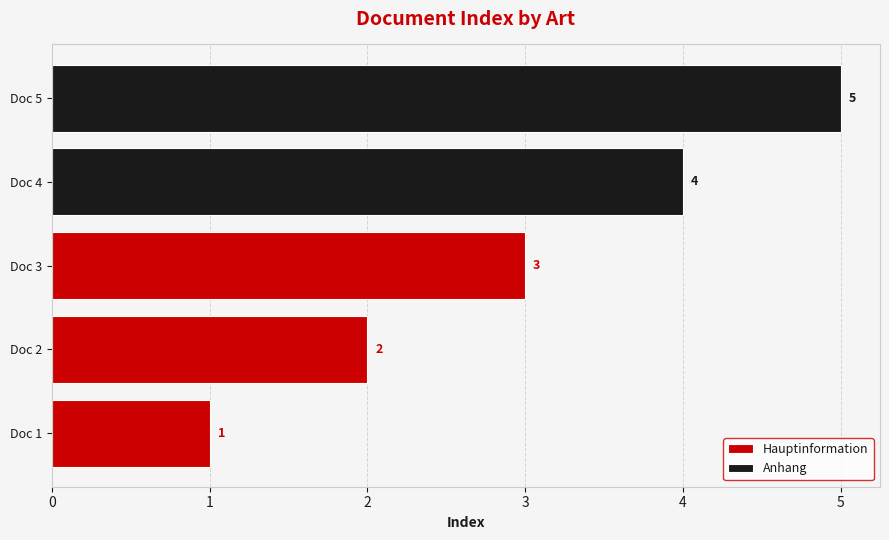

Rank the categories by Hauptinformation value from lowest to highest.

Doc 1, Doc 2, Doc 3